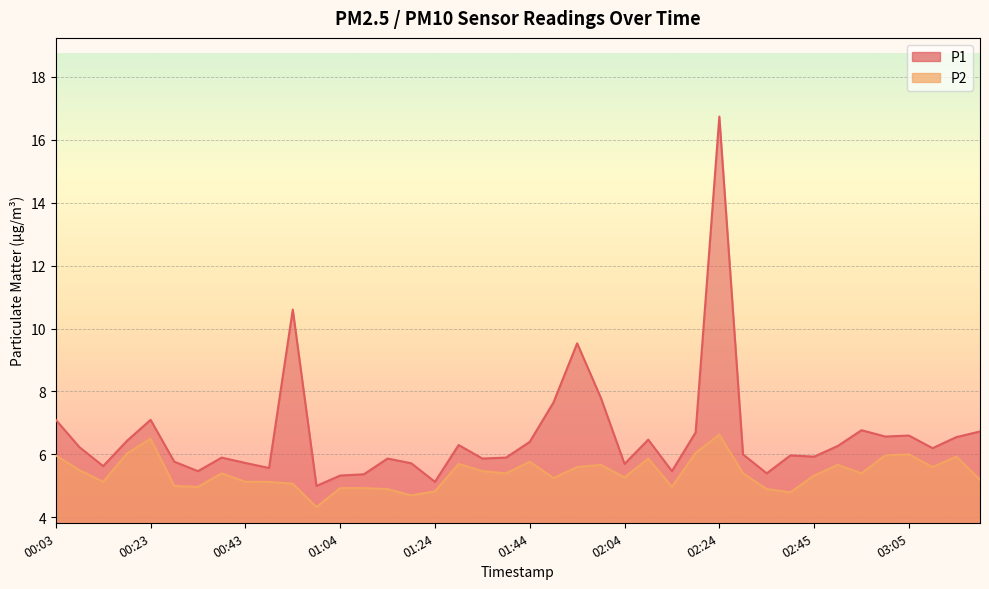

True or false: P2 and P1 intersect in this chart.

False